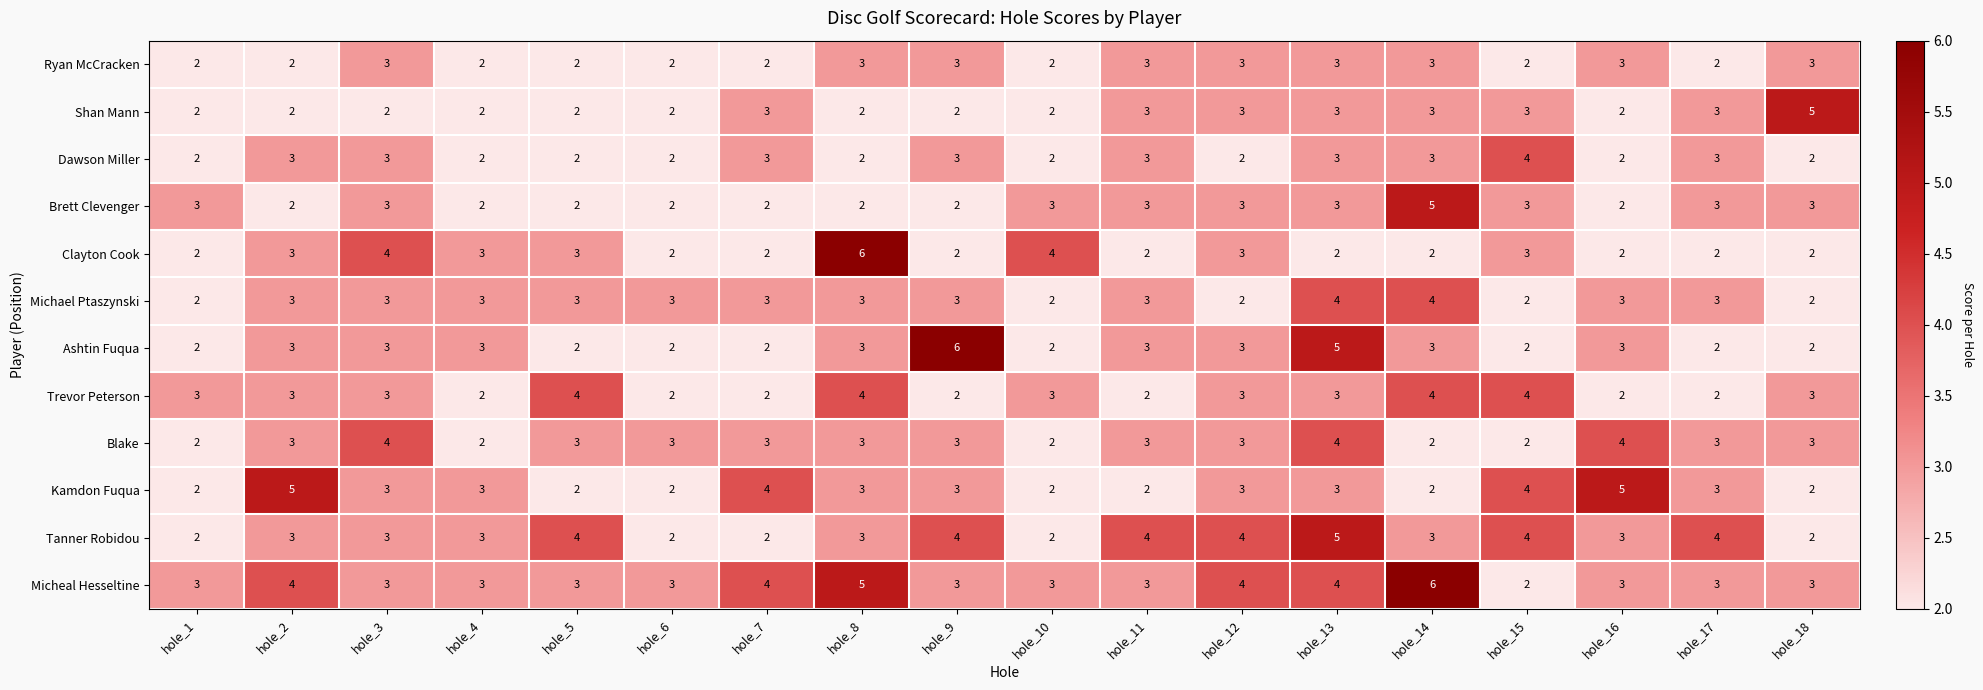

Between hole_7 and hole_9, which series saw the biggest shift?

Ashtin Fuqua